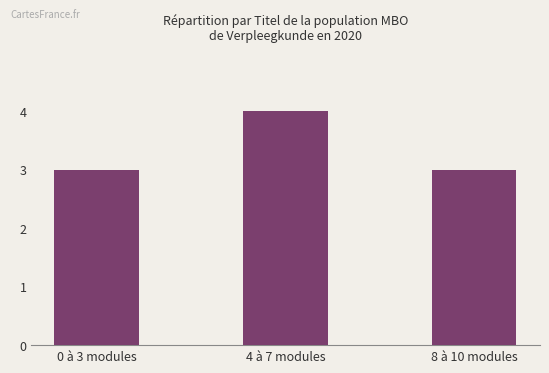

Between 8 à 10 modules and 4 à 7 modules, which is larger?

4 à 7 modules